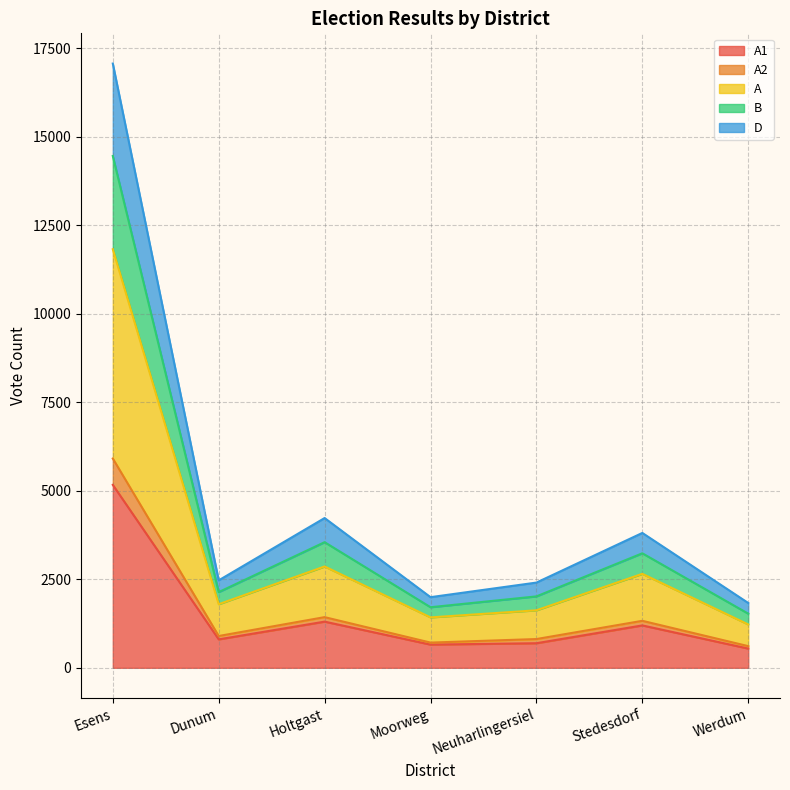

At which category is the sum across all series the highest?

Esens